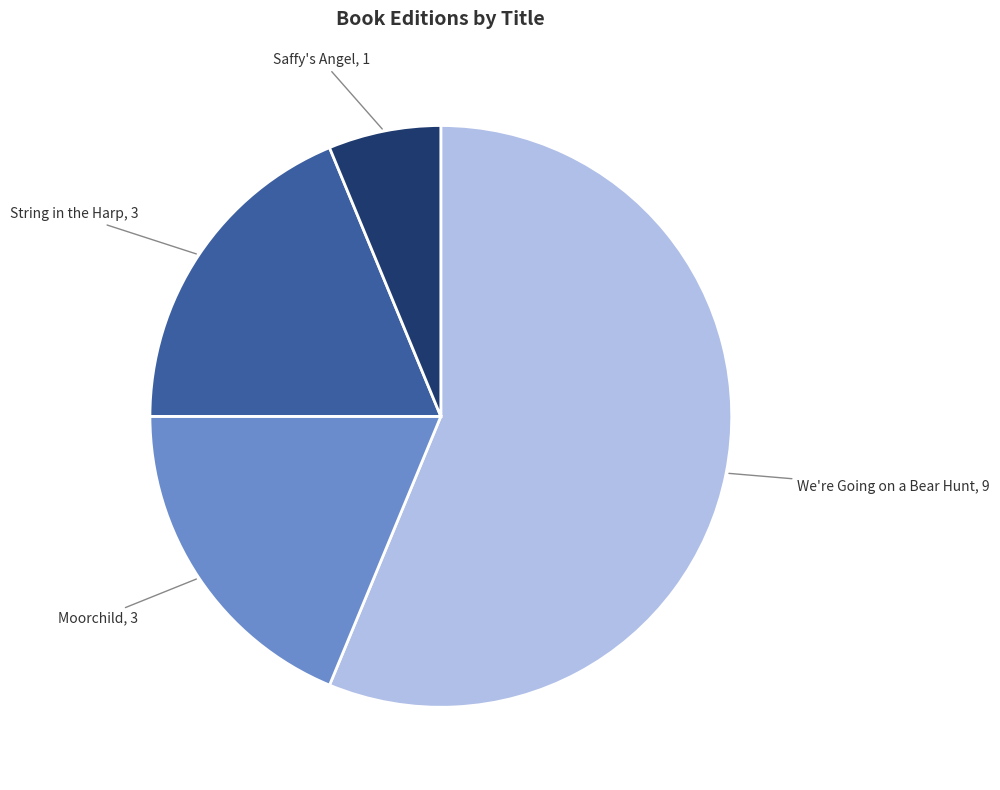

What is the smallest slice in the pie chart?

Saffy's Angel